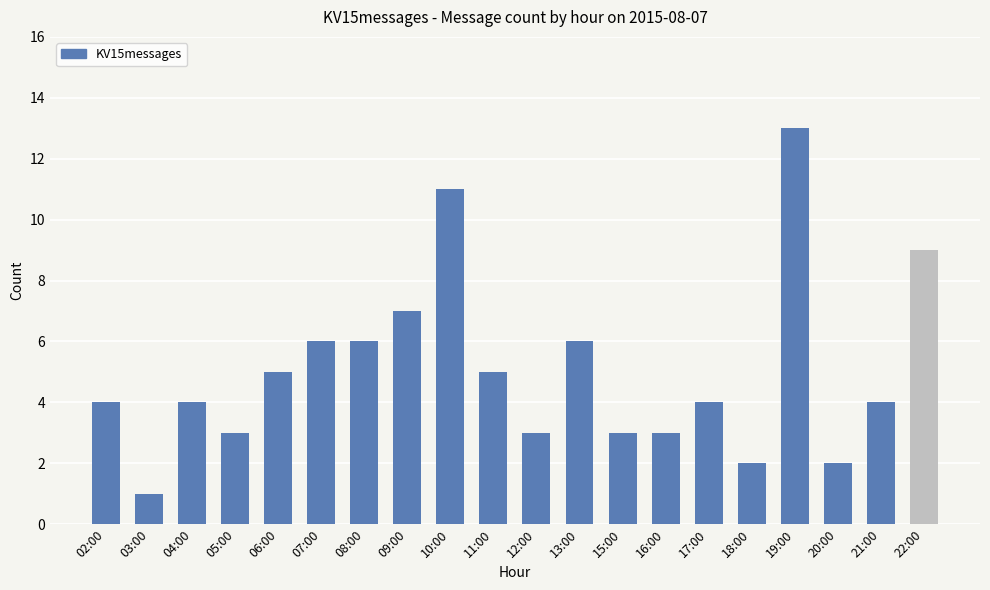

What is the difference between the maximum and minimum values?

12